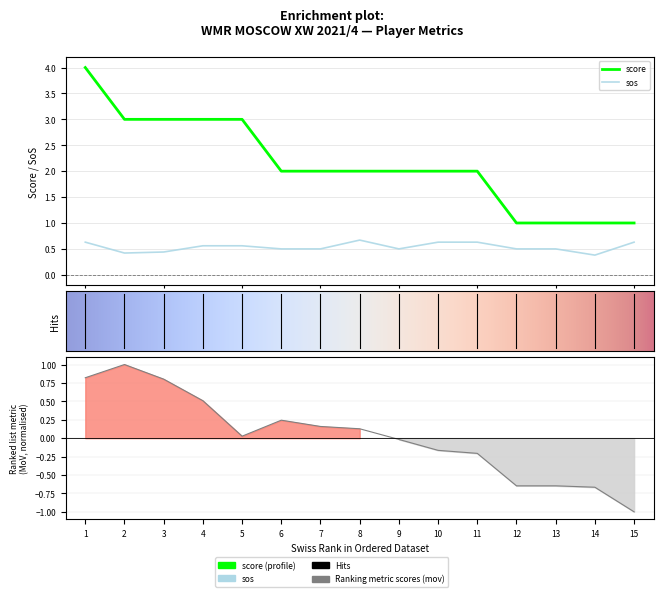

Reading left to right, what are all the values shown in this chart?

score: 4.0	3.0	3.0	3.0	3.0	2.0	2.0	2.0	2.0	2.0	2.0	1.0	1.0	1.0	1.0
mov: 0.8	1.0	0.8	0.5	0.0	0.2	0.2	0.1	-0.0	-0.2	-0.2	-0.6	-0.6	-0.7	-1.0
sos: 0.6	0.4	0.4	0.6	0.6	0.5	0.5	0.7	0.5	0.6	0.6	0.5	0.5	0.4	0.6